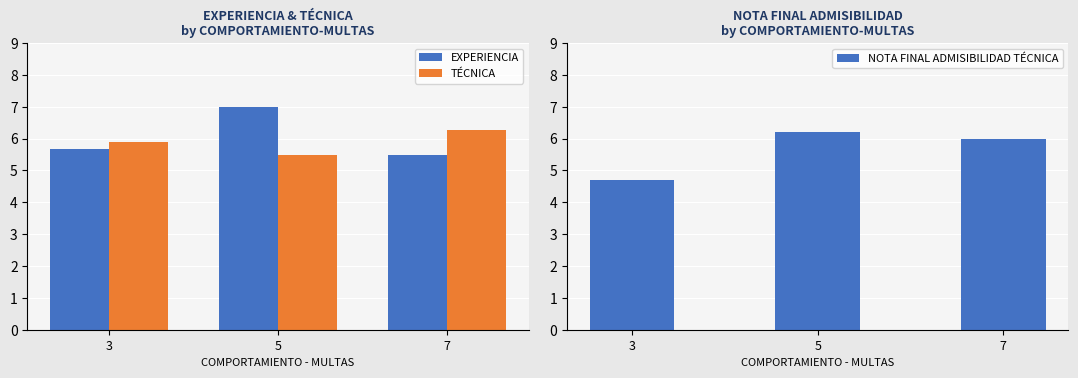

Is it true that EXPERIENCIA equals 12.5 at 5?

False